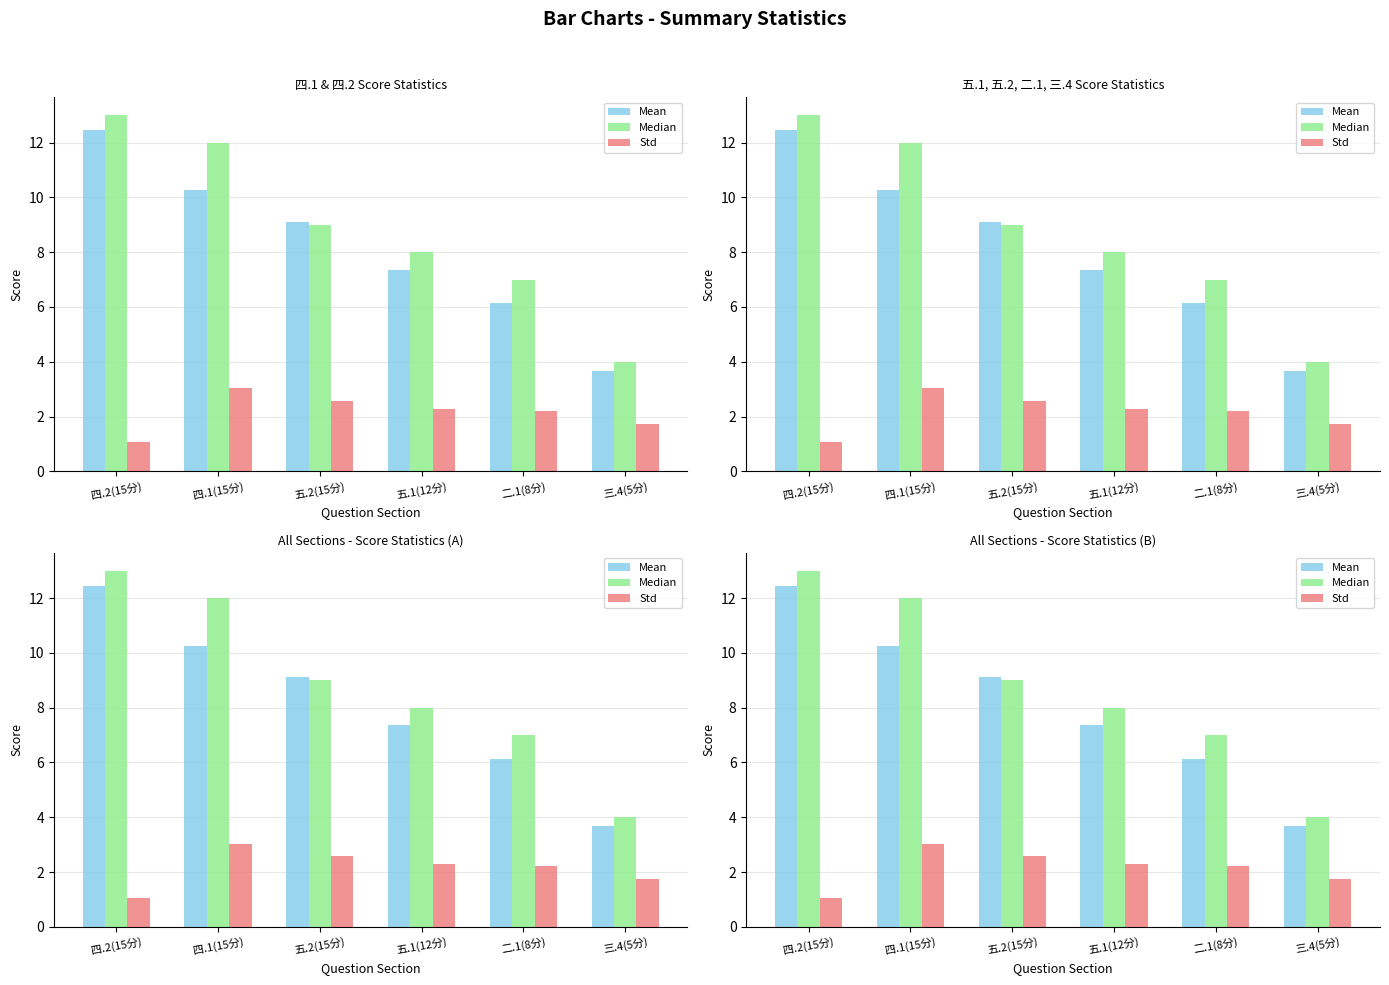

Count the number of data series in this chart.

3